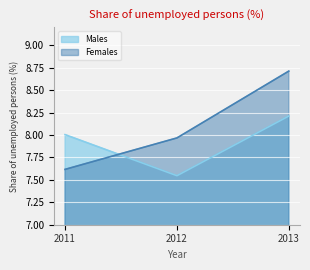

True or false: Females has a value of 13.8 at 2012.

False